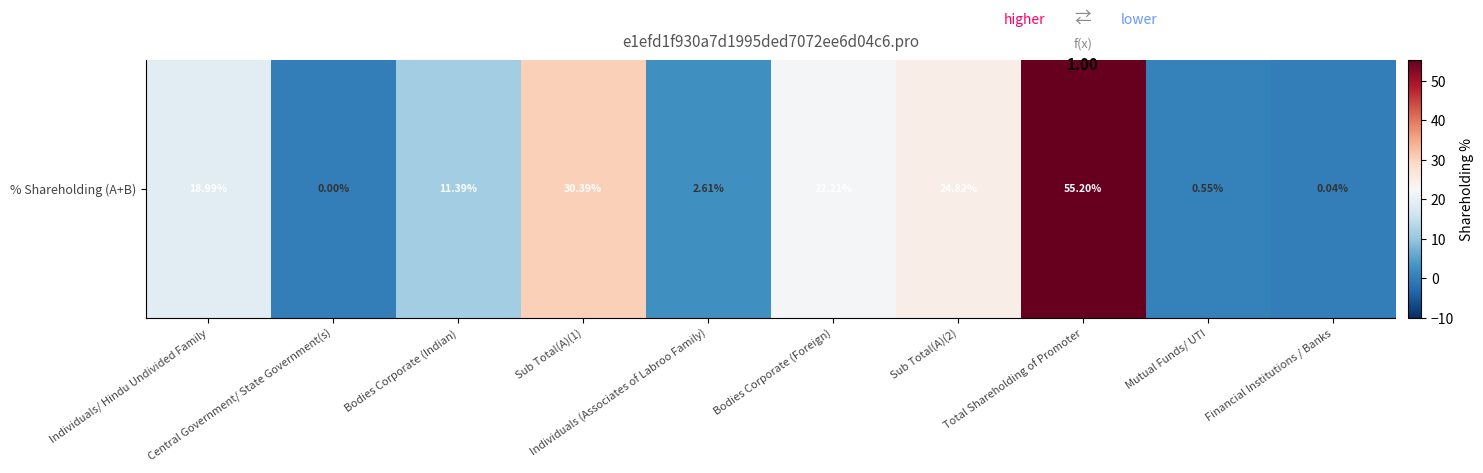

Read the value at Sub Total(A)(2).

24.8